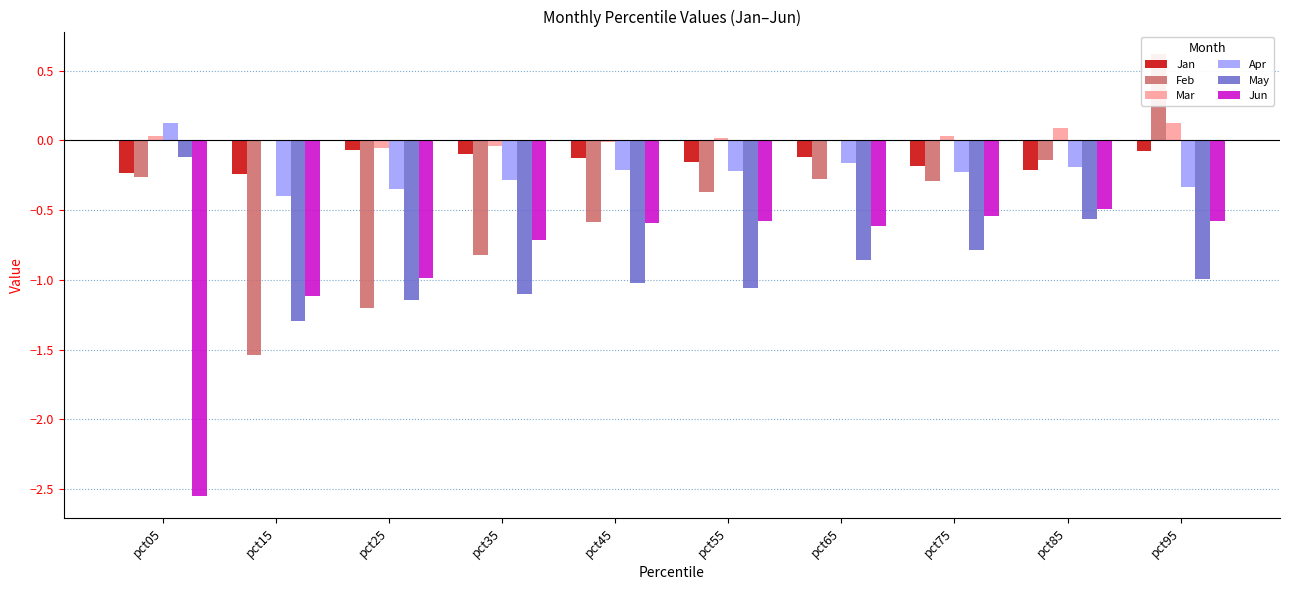

Rank the series at pct35 from lowest to highest value.

May, Feb, Jun, Apr, Jan, Mar